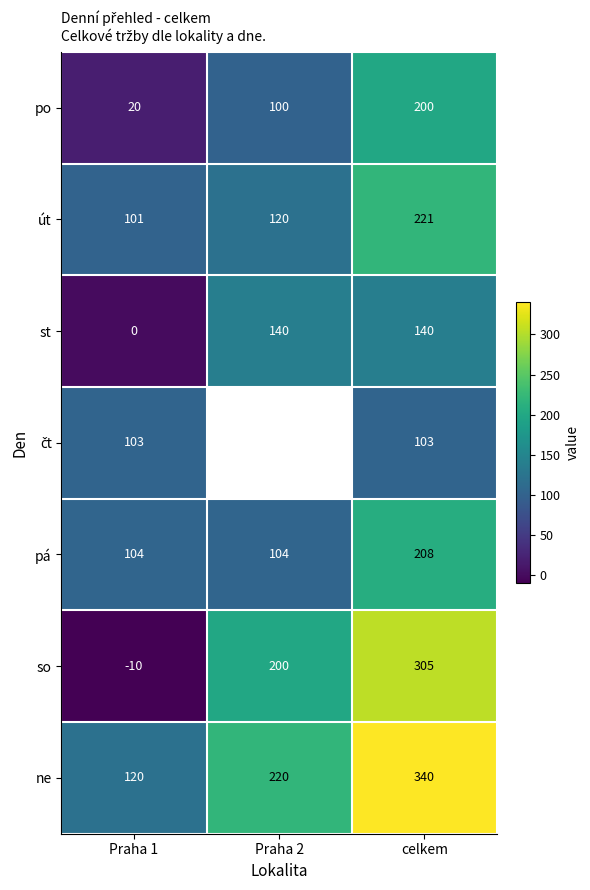

The po series shows 107.4 at celkem. True or false?

False